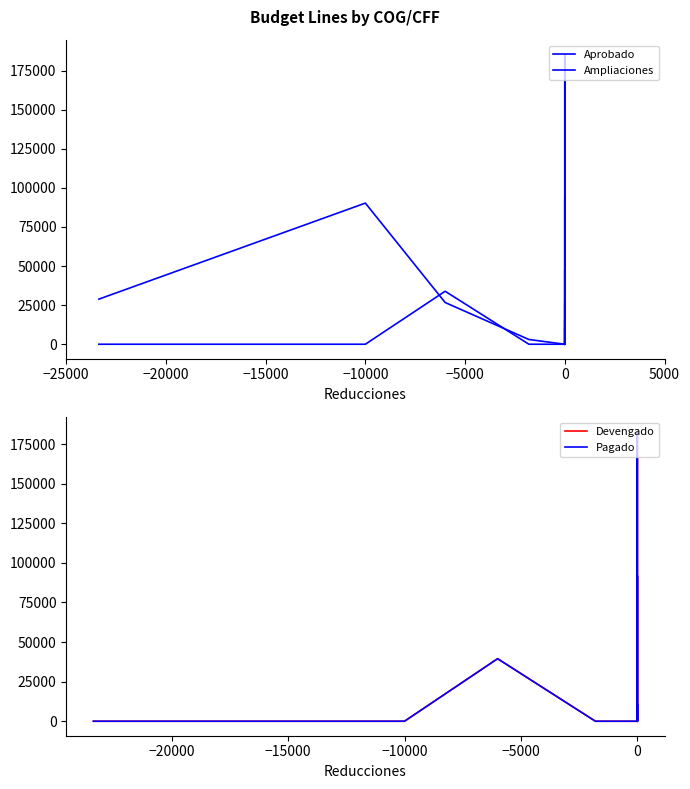

The value of Devengado at 0 is 75435.4. True or false?

False